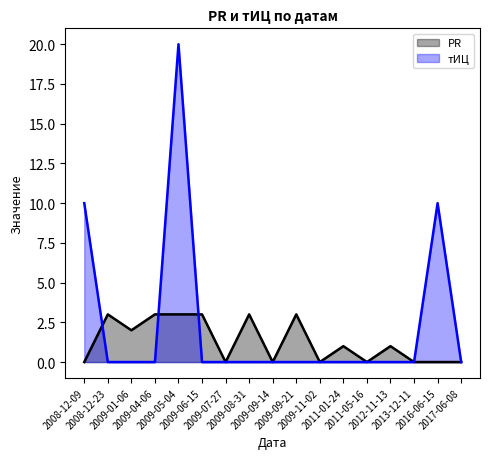

True or false: PR has a value of 1 at 2016-06-15.

False